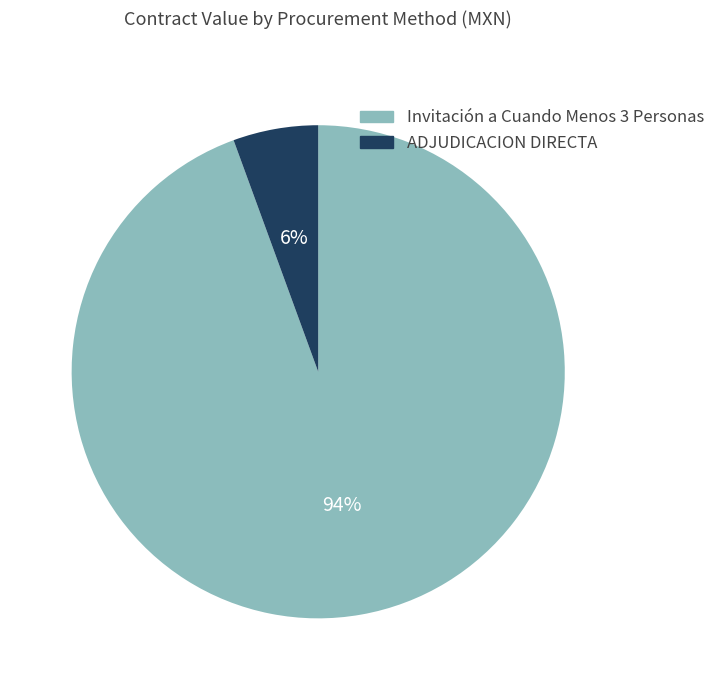

Does Invitación a Cuando Menos 3 Personas represent more than half of the total?

Yes